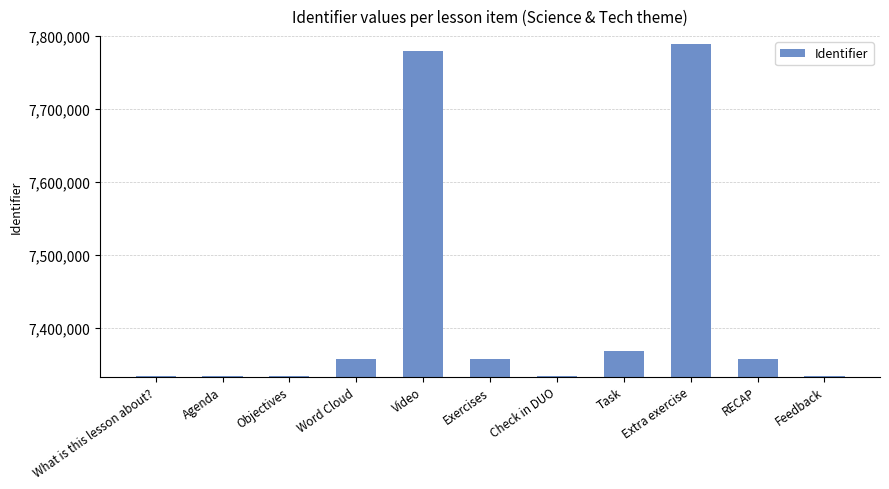

What is the label of the 9th bar from the left?

Extra exercise